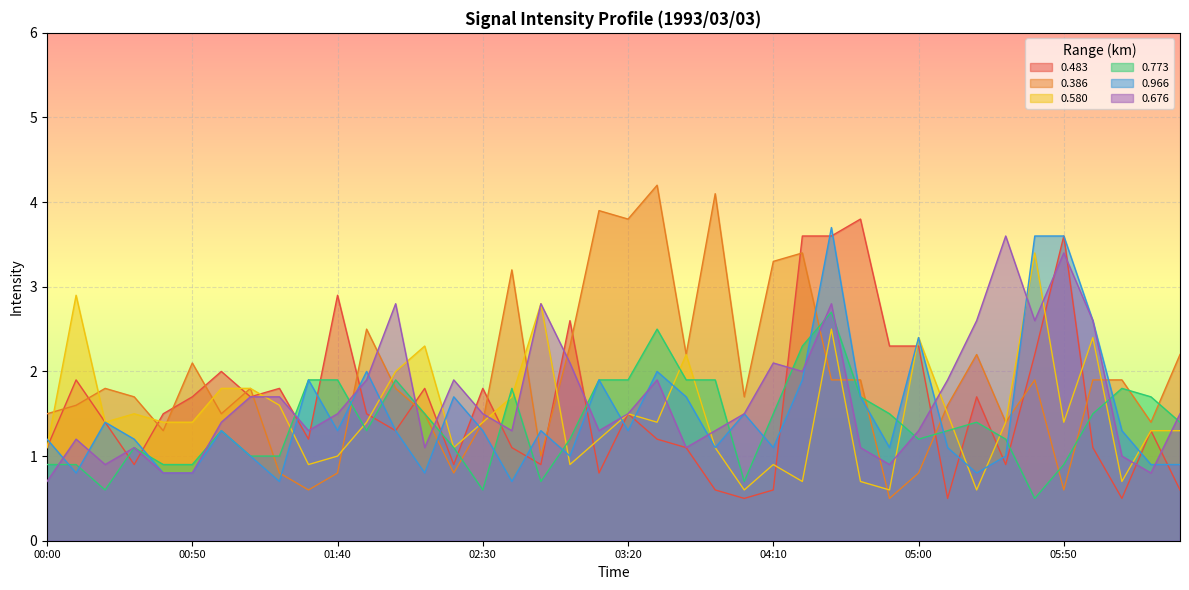

Is it true that 0.483 equals 1.5 at 02:20?

False